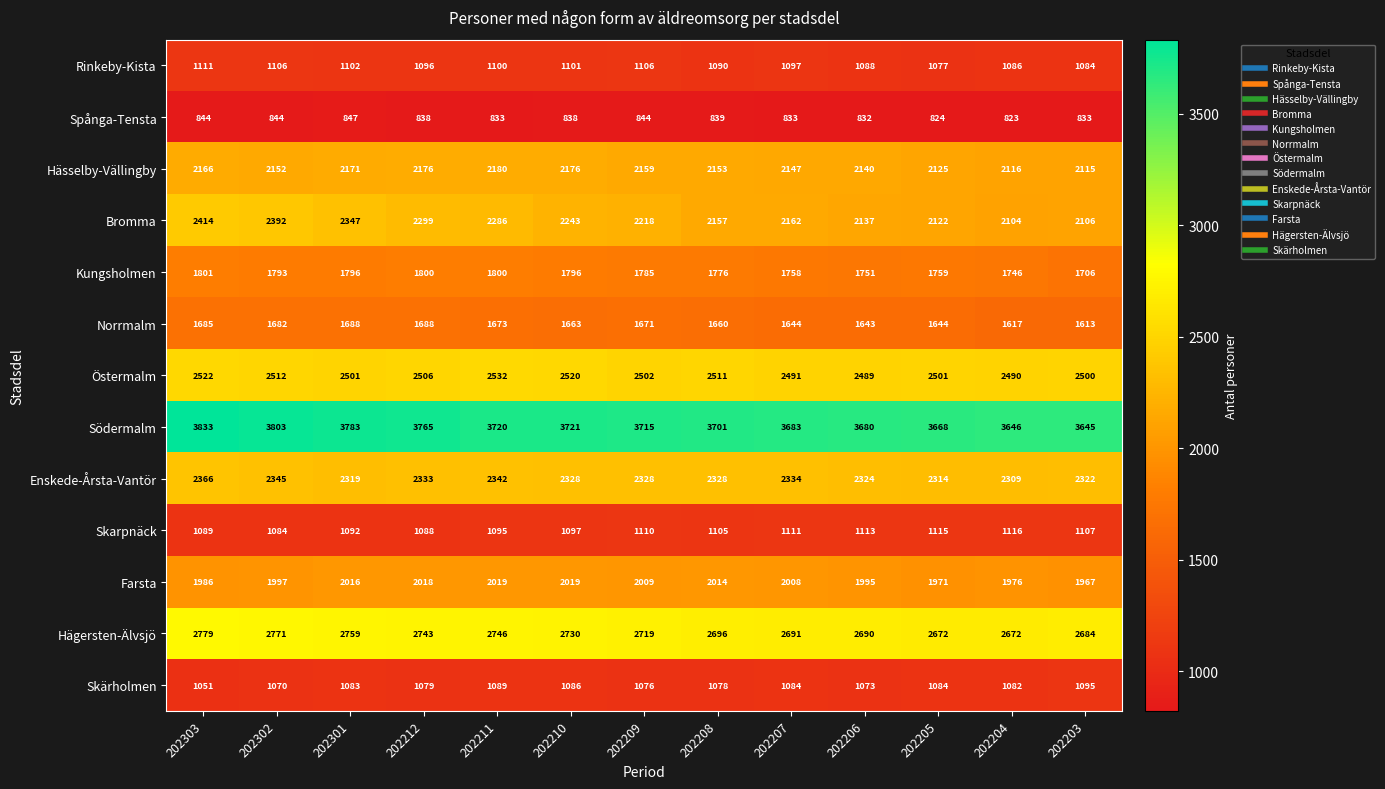

Which series has the largest range (max minus min)?

Bromma